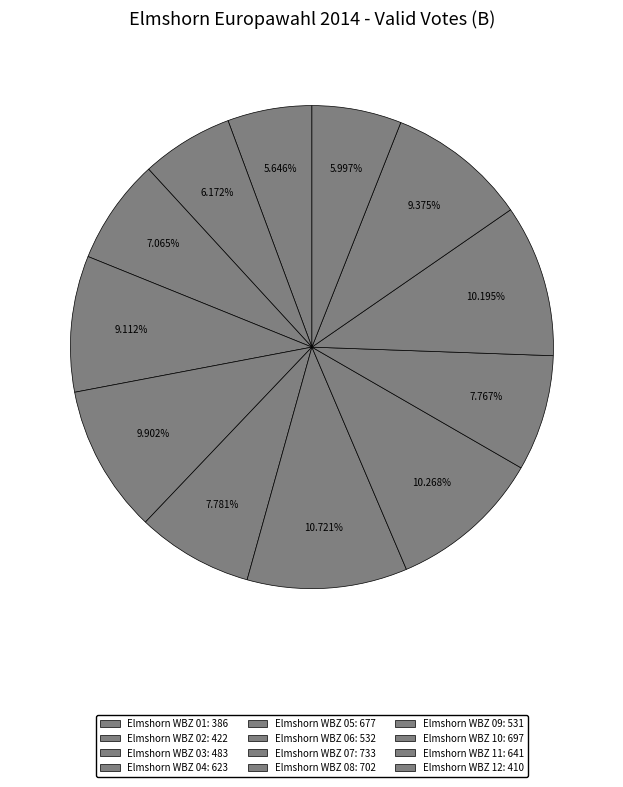

Which slice is the largest?

Elmshorn WBZ 07